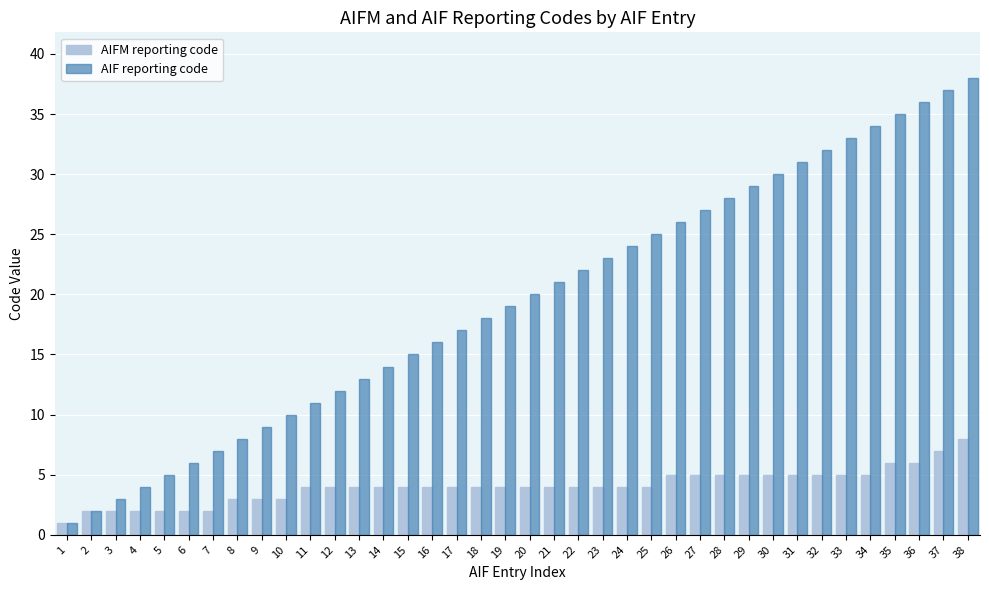

How many values in the AIF reporting code series are below 20?

19